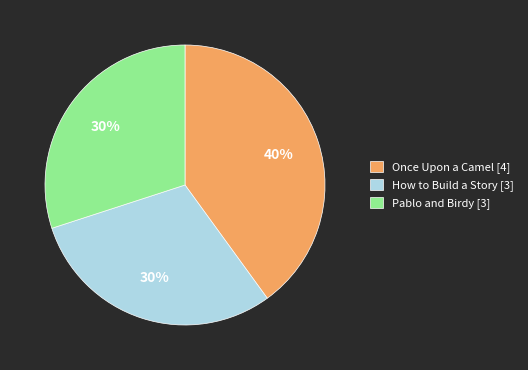

To the nearest percent, what portion does Pablo and Birdy [3] represent?

30%